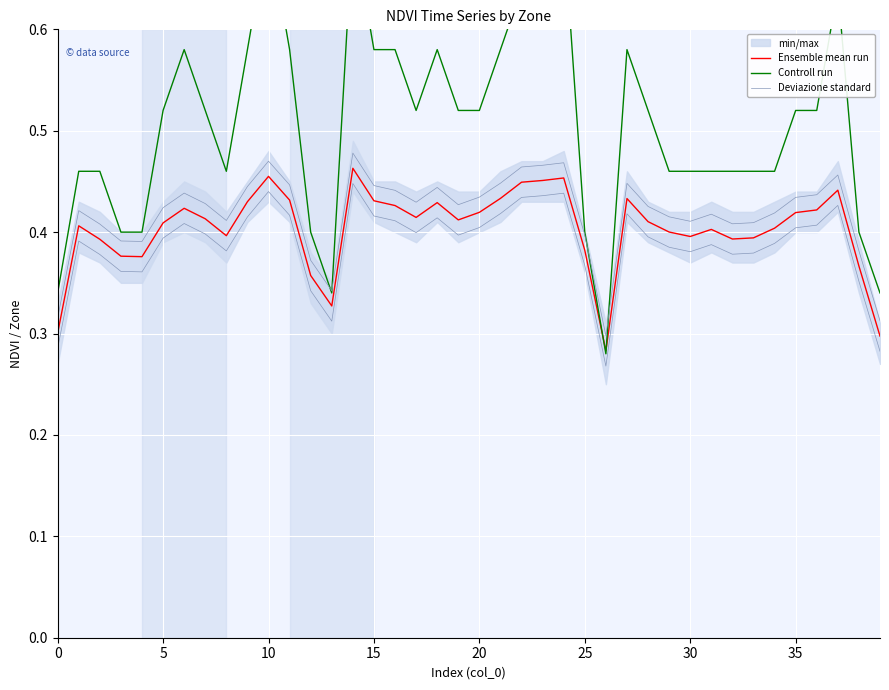

At which category is the sum across all series the highest?

14